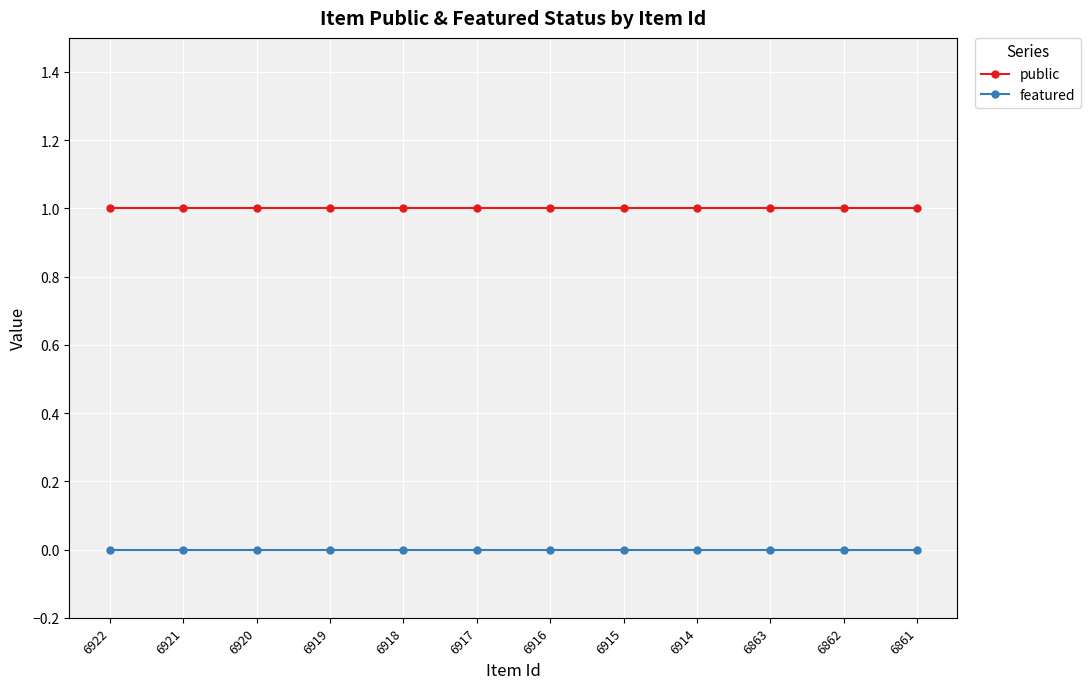

Reading left to right, transcribe all the data shown in this chart.

public: 6922=1	6921=1	6920=1	6919=1	6918=1	6917=1	6916=1	6915=1	6914=1	6863=1	6862=1	6861=1
featured: 6922=0	6921=0	6920=0	6919=0	6918=0	6917=0	6916=0	6915=0	6914=0	6863=0	6862=0	6861=0